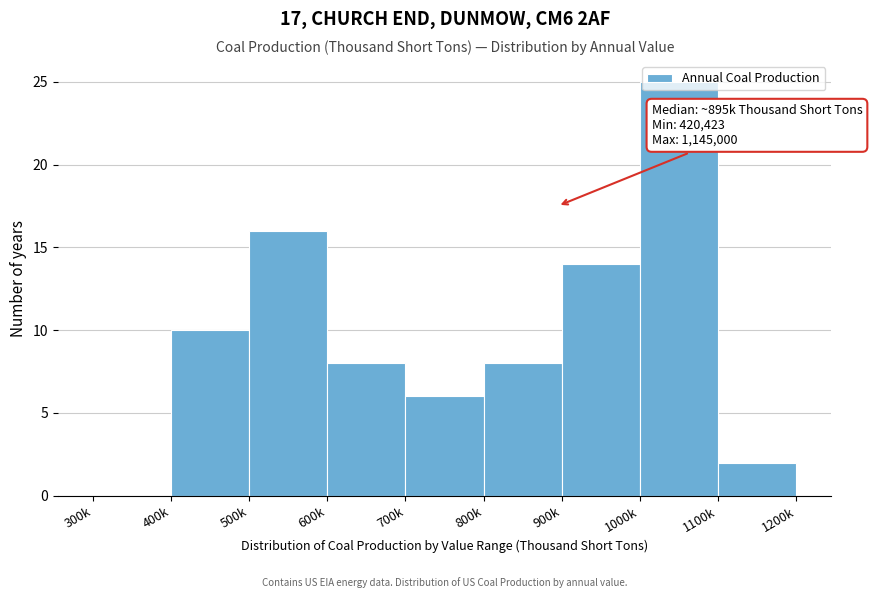

What is the greatest value displayed?

25